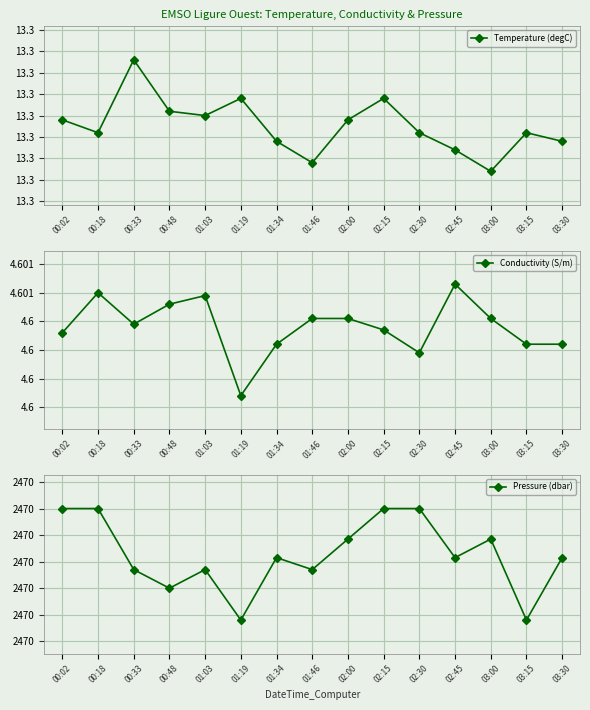

The value of Conductivity (S/m) at 00:02 is 4.6. True or false?

True